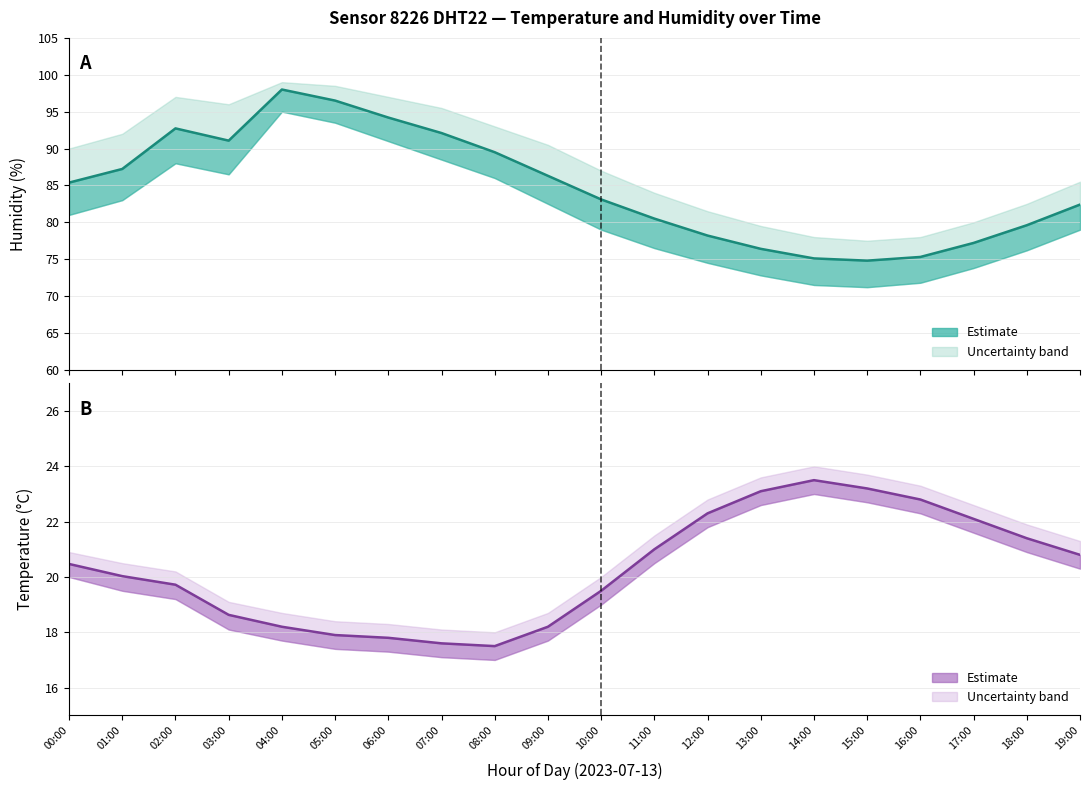

What is the approximate value of temperature at 01:00?

20.0